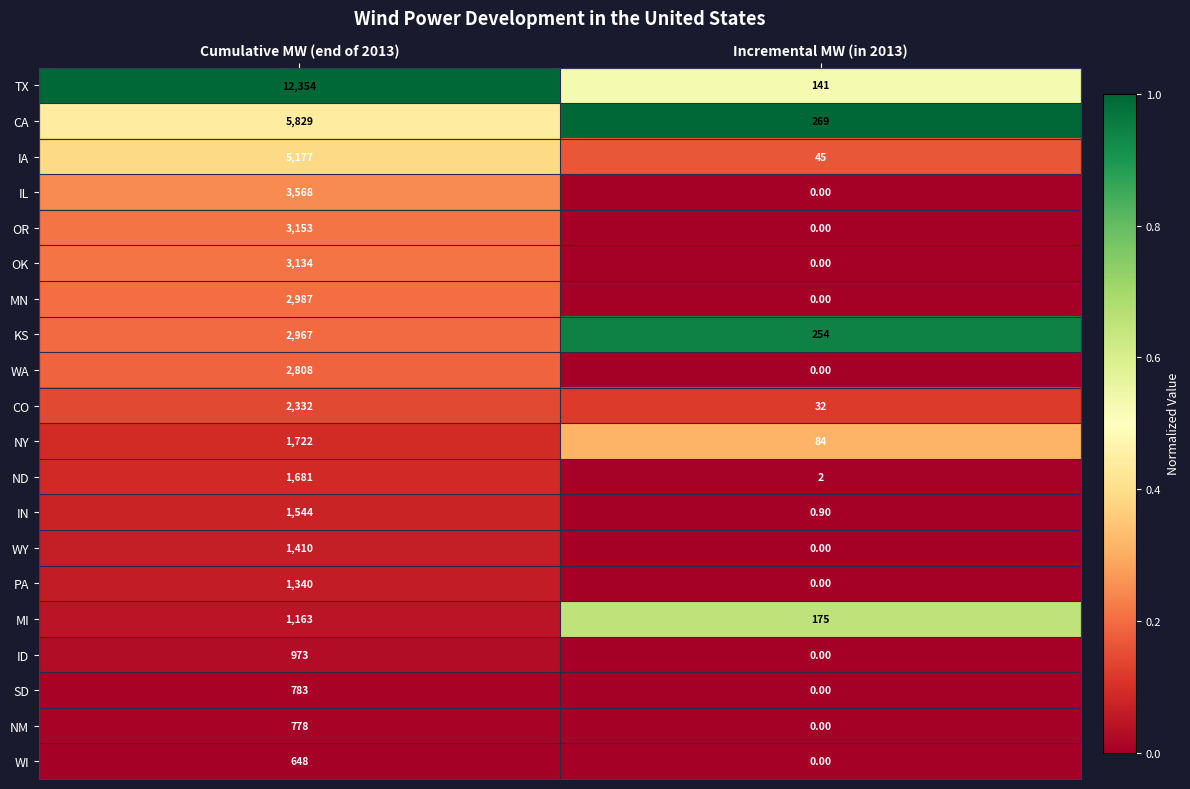

What is the average value of the OK series?

1567.0